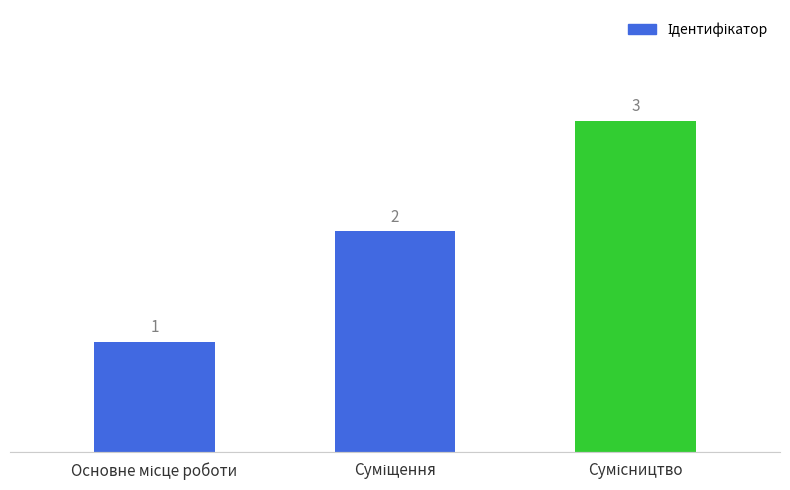

Are the bars horizontal?

No